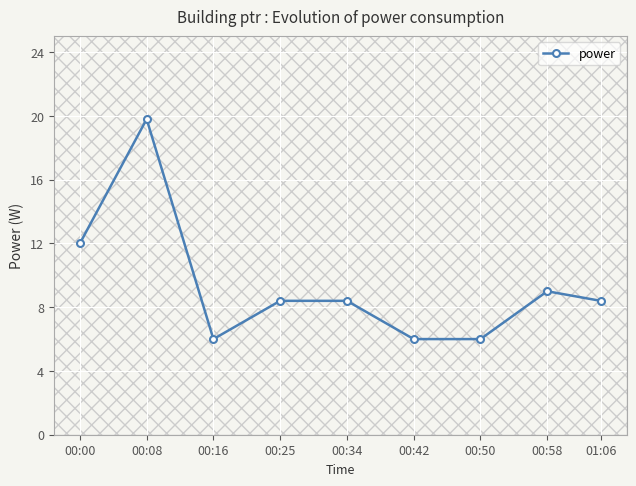

Count the number of data series in this chart.

1